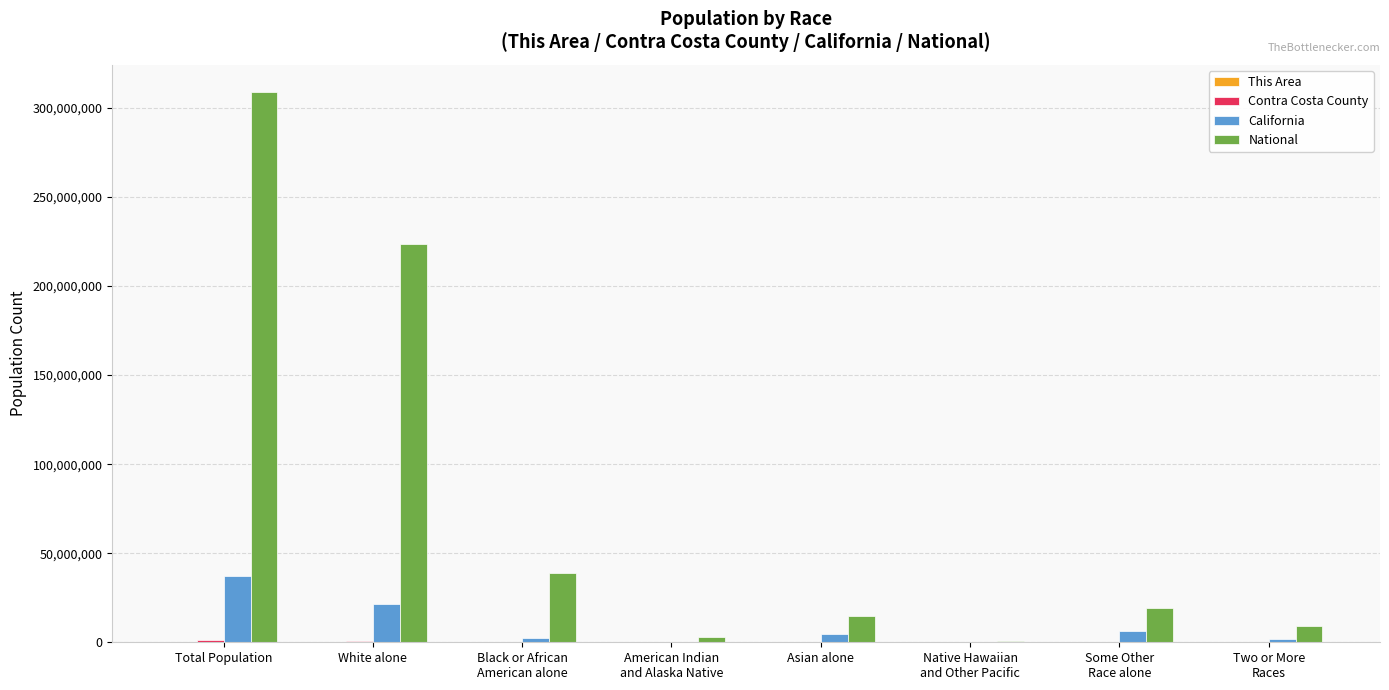

Which series has the largest total across all categories?

National